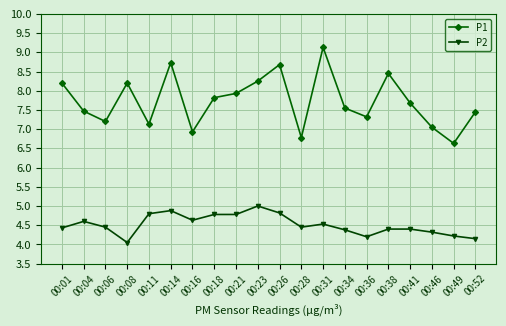

True or false: P1 and P2 cross at least once.

False